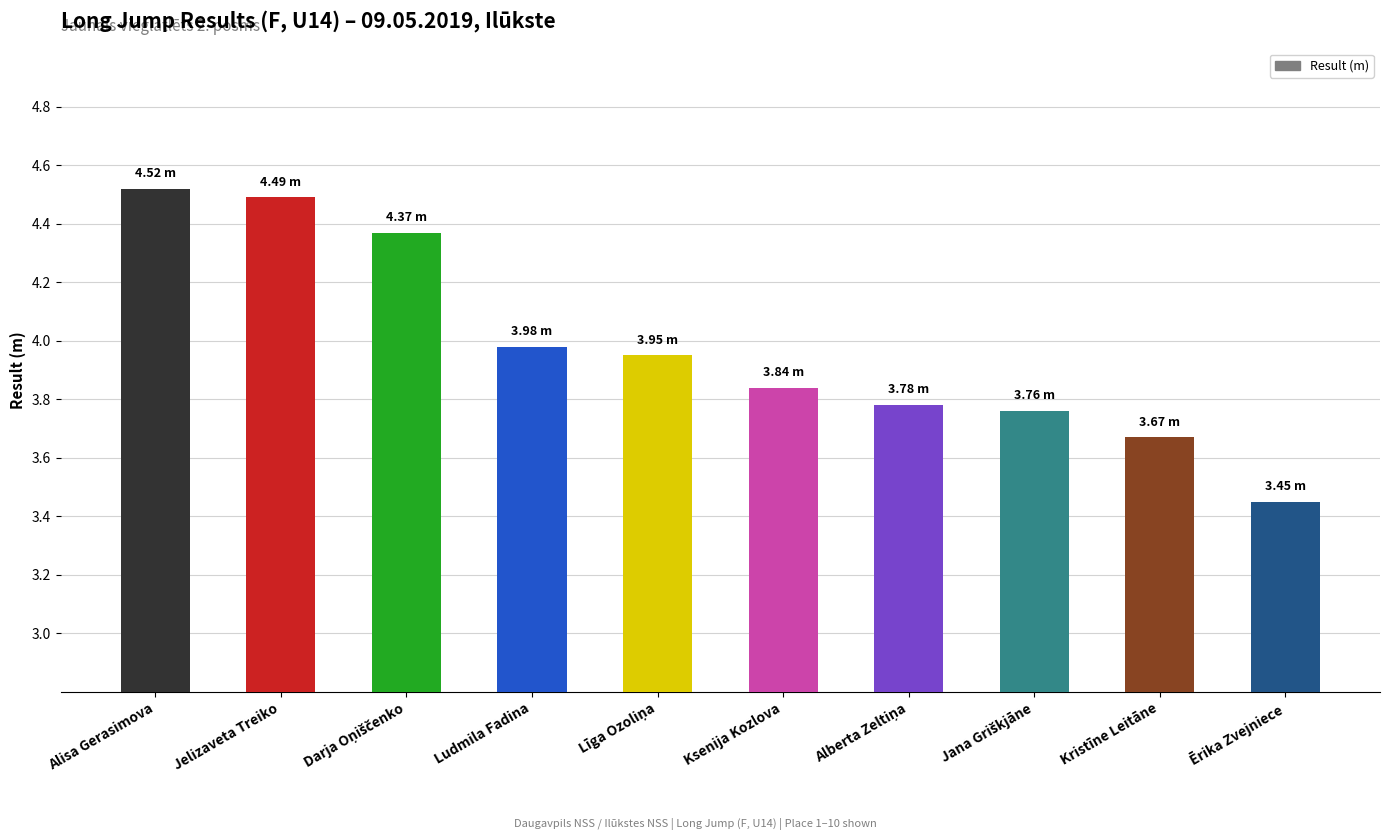

What is the change in value from Alisa Gerasimova to Ludmila Fadina?

-0.5